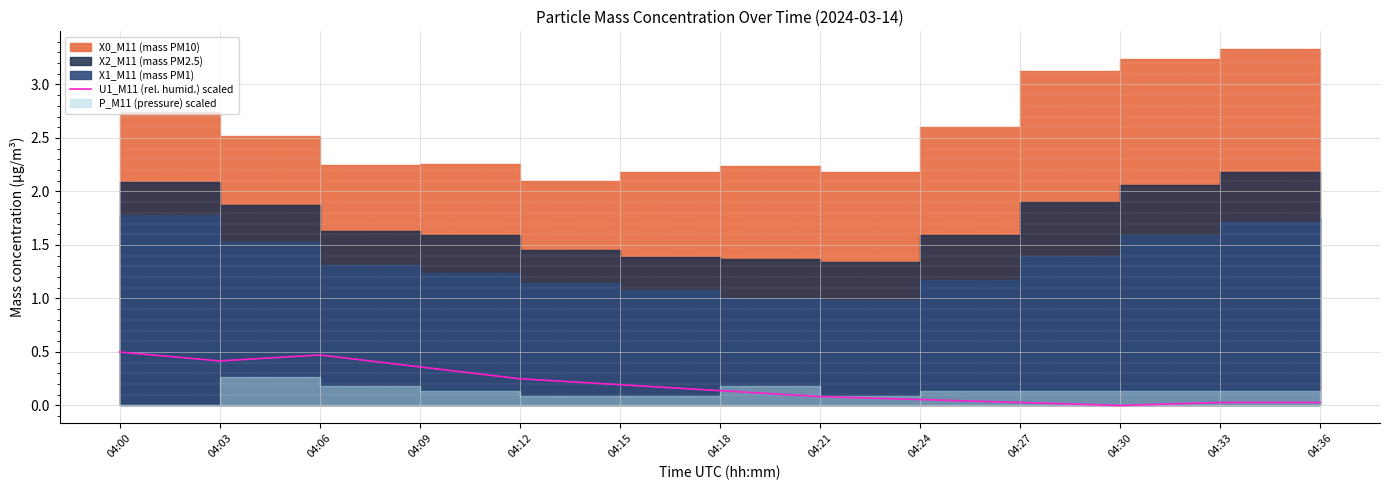

The U1_M11 (rel. humid.) scaled series shows 0.2 at 04:00. True or false?

False